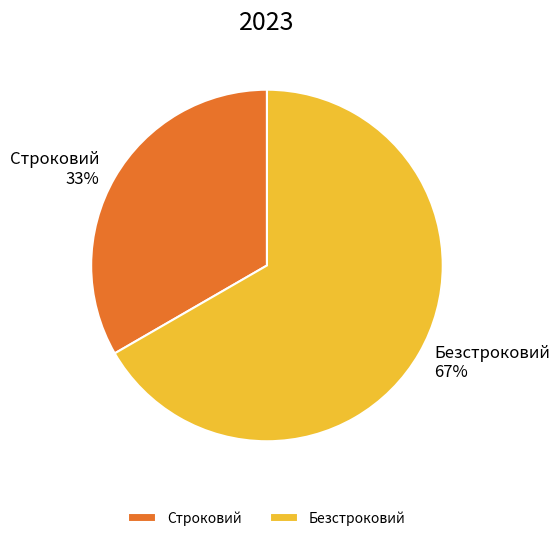

What percentage is the Строковий slice, to the nearest percent?

33%